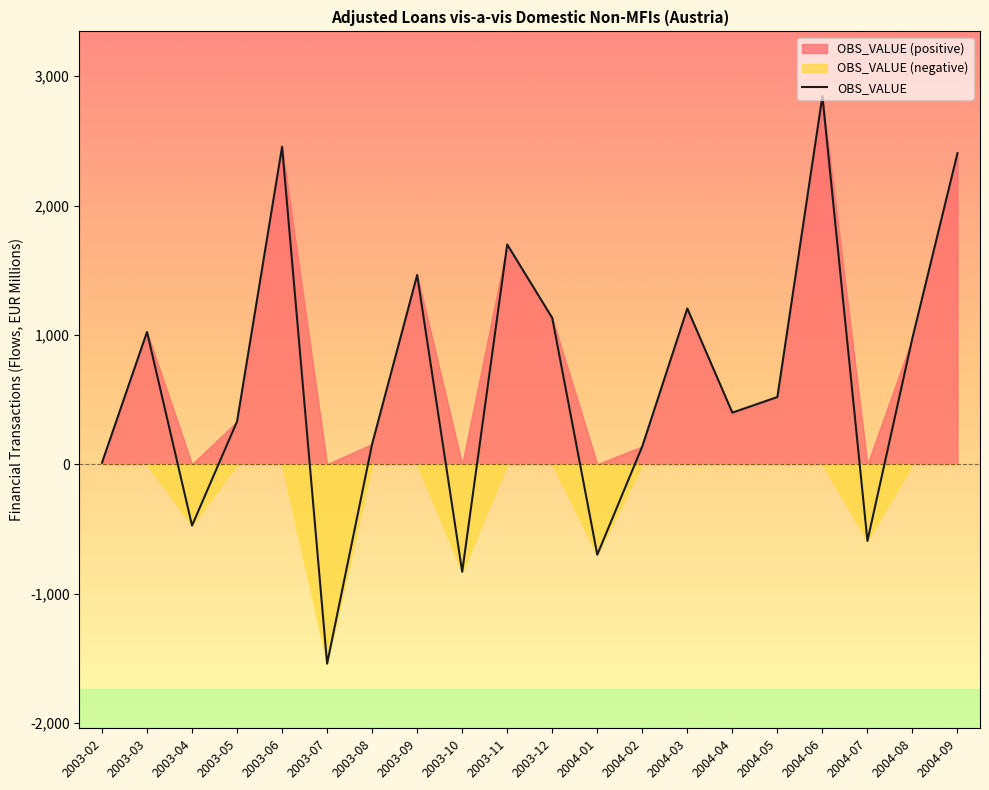

What is the label of the 18th point from the right?

2003-04